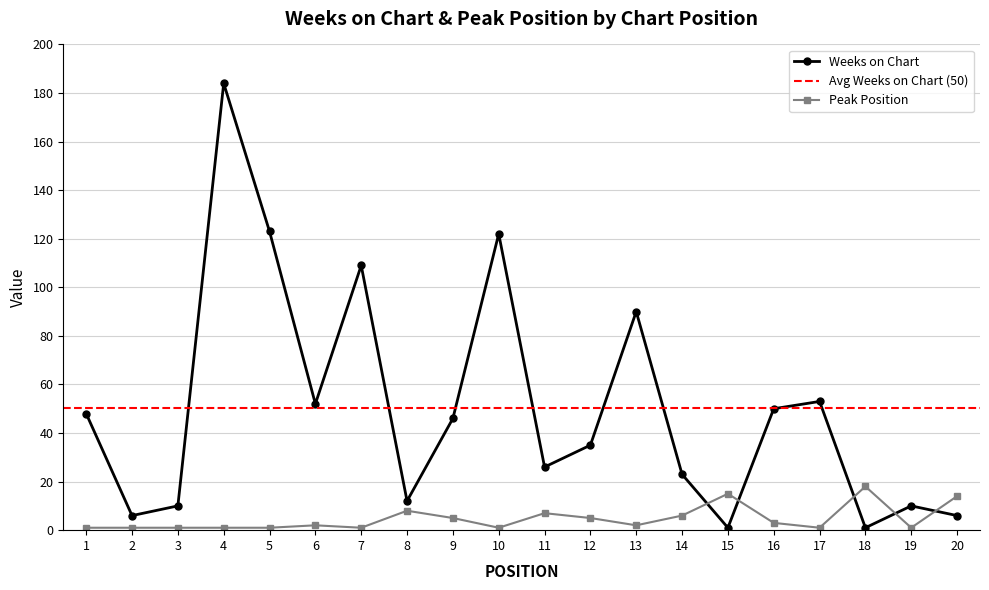

Between which two adjacent categories do Weeks on Chart and Peak Position first intersect?

14 and 15